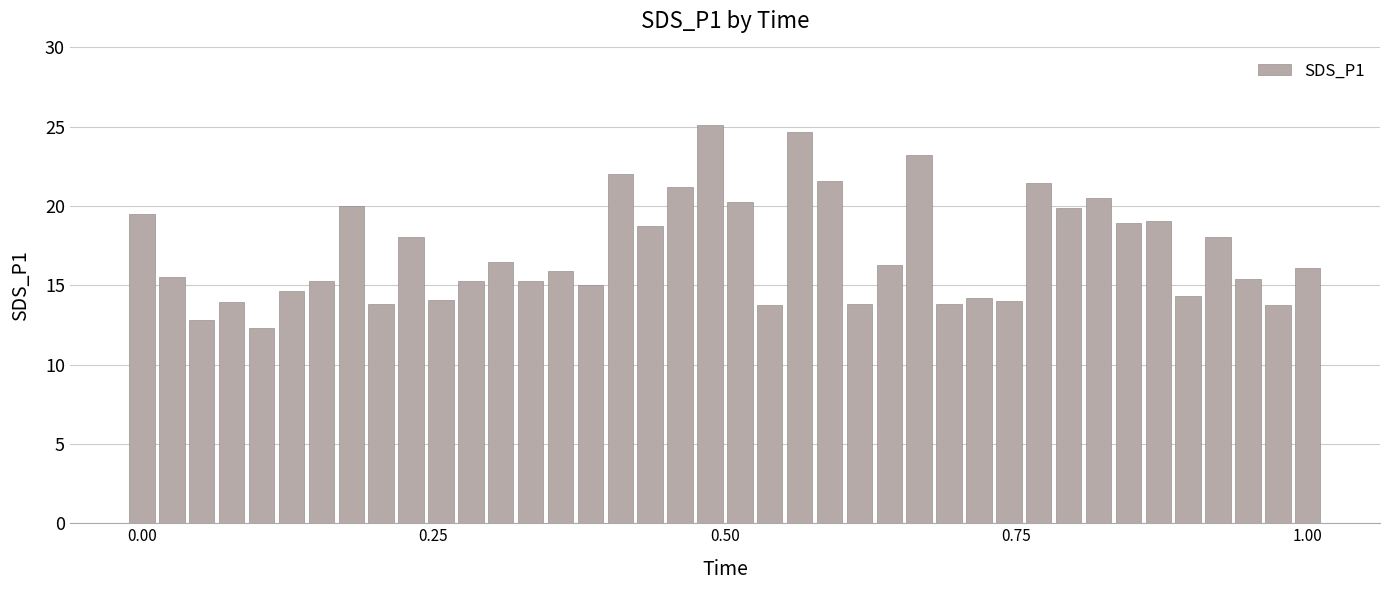

What is the sum of all values?

688.0